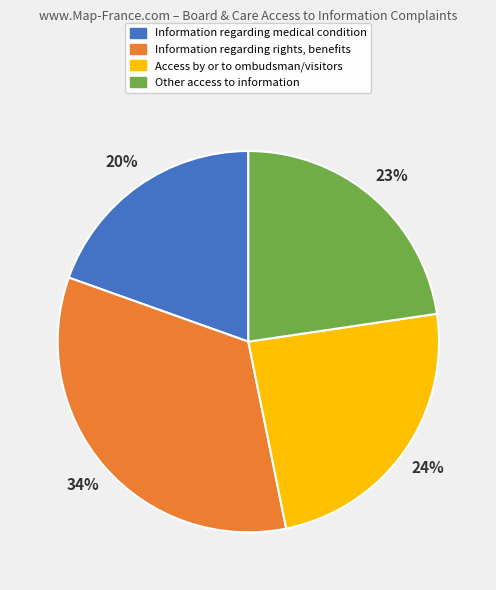

To the nearest percent, what is the difference between the largest and smallest slice percentages?

14%